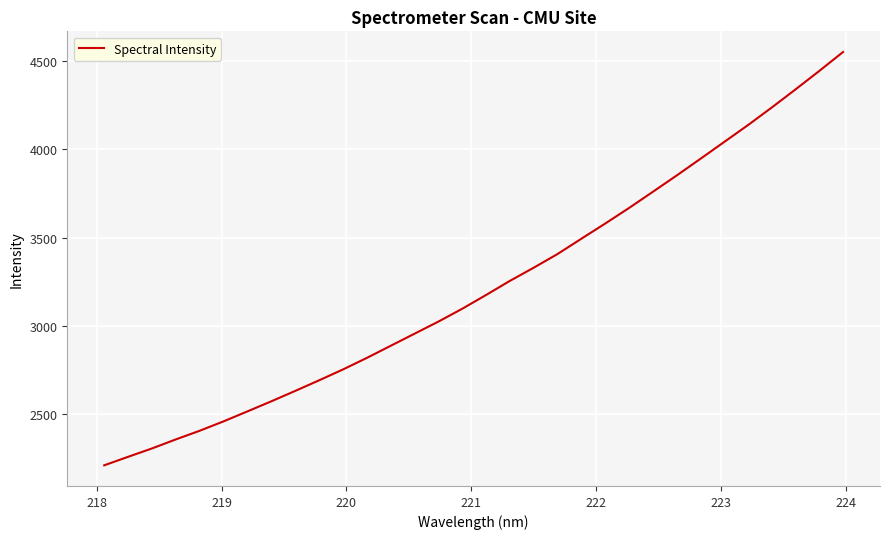

What is the smallest value displayed?

2206.1